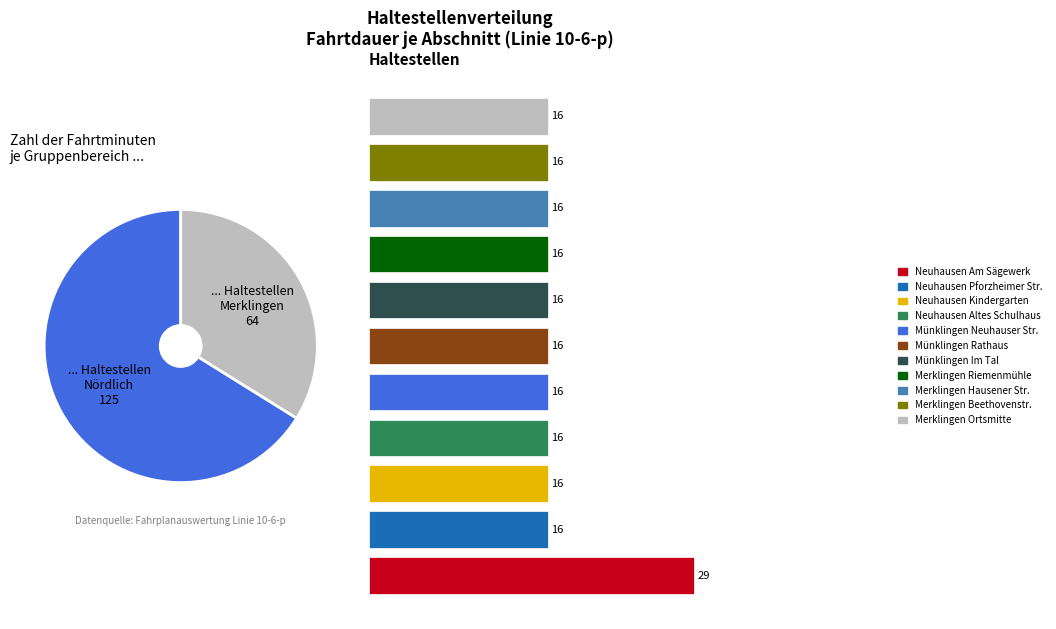

Which slice is the smallest?

... Haltestellen
Merklingen
64